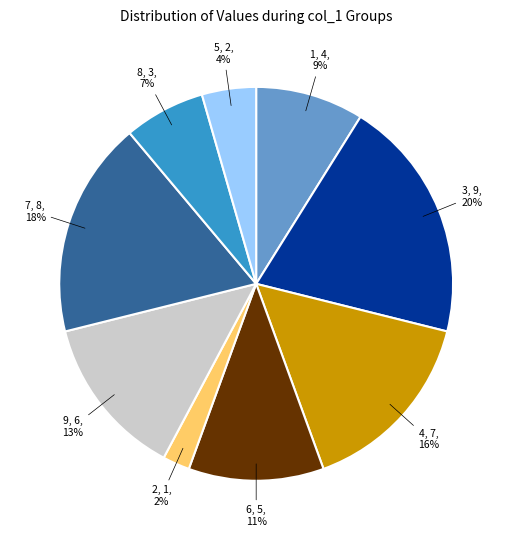

Rank the categories by value from lowest to highest.

2, 5, 8, 1, 6, 9, 4, 7, 3